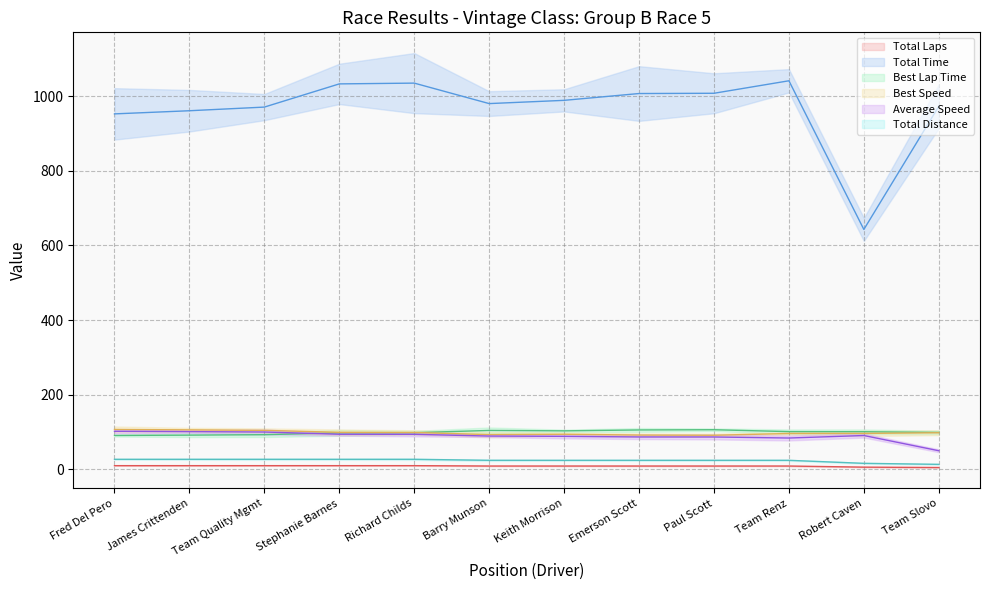

Which series has the widest spread of values?

Total Time